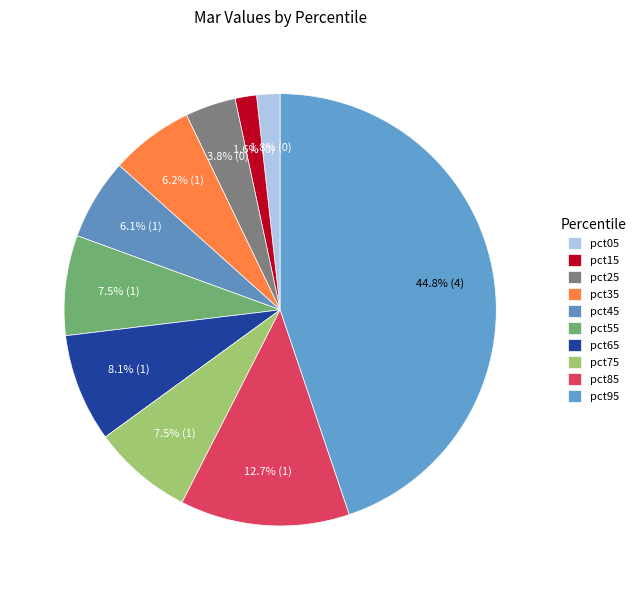

Which slice is the smallest?

pct15